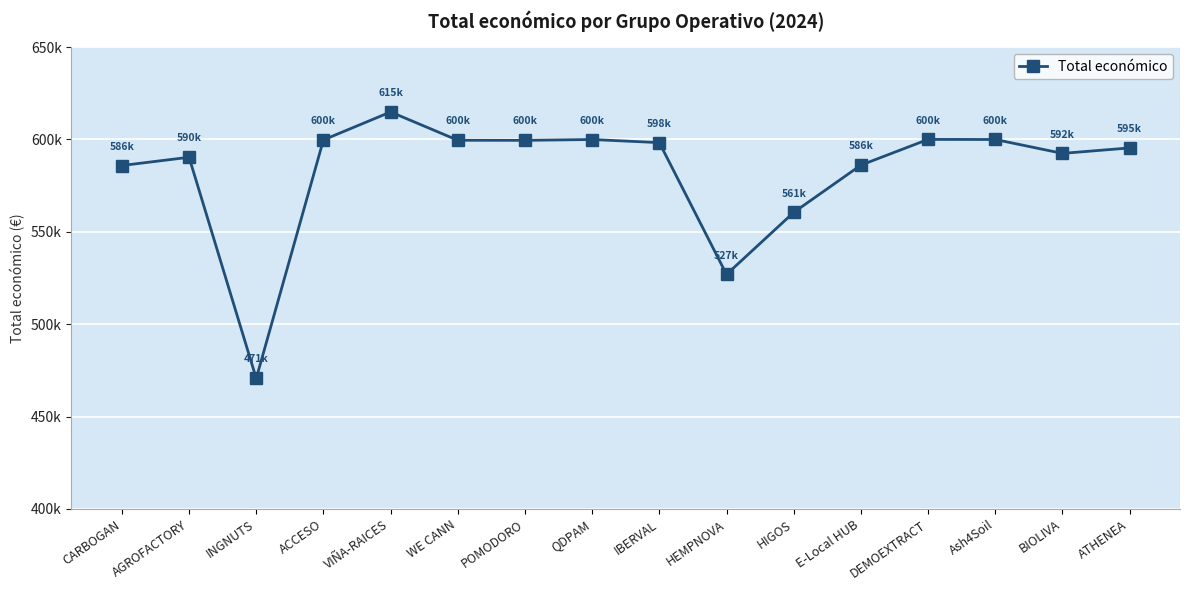

What is the label of the 9th point from the left?

IBERVAL